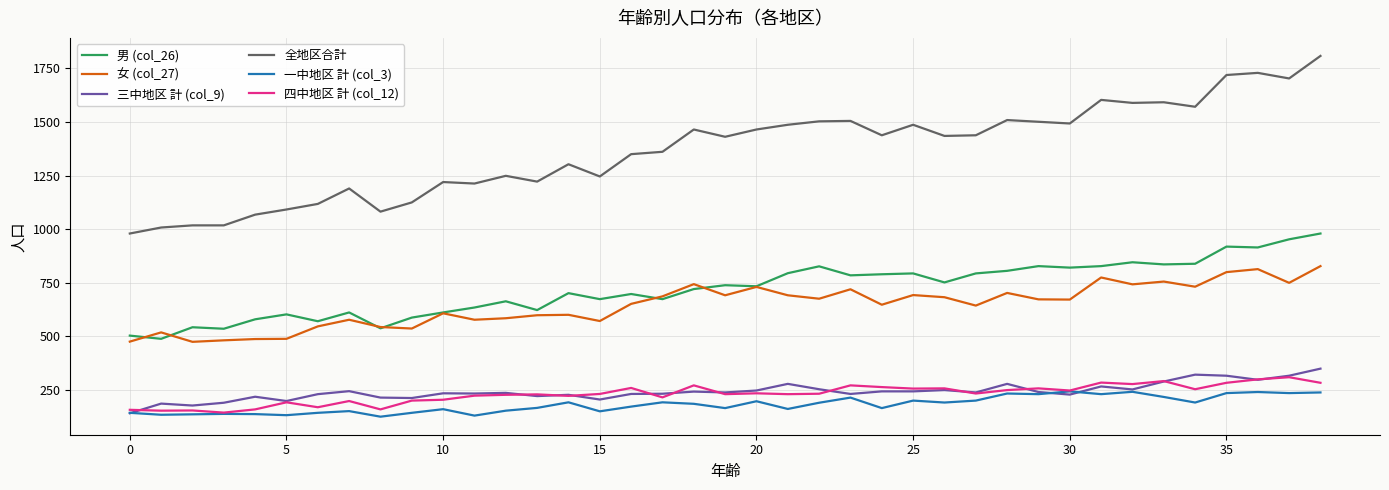

What is the greatest value displayed?

1808